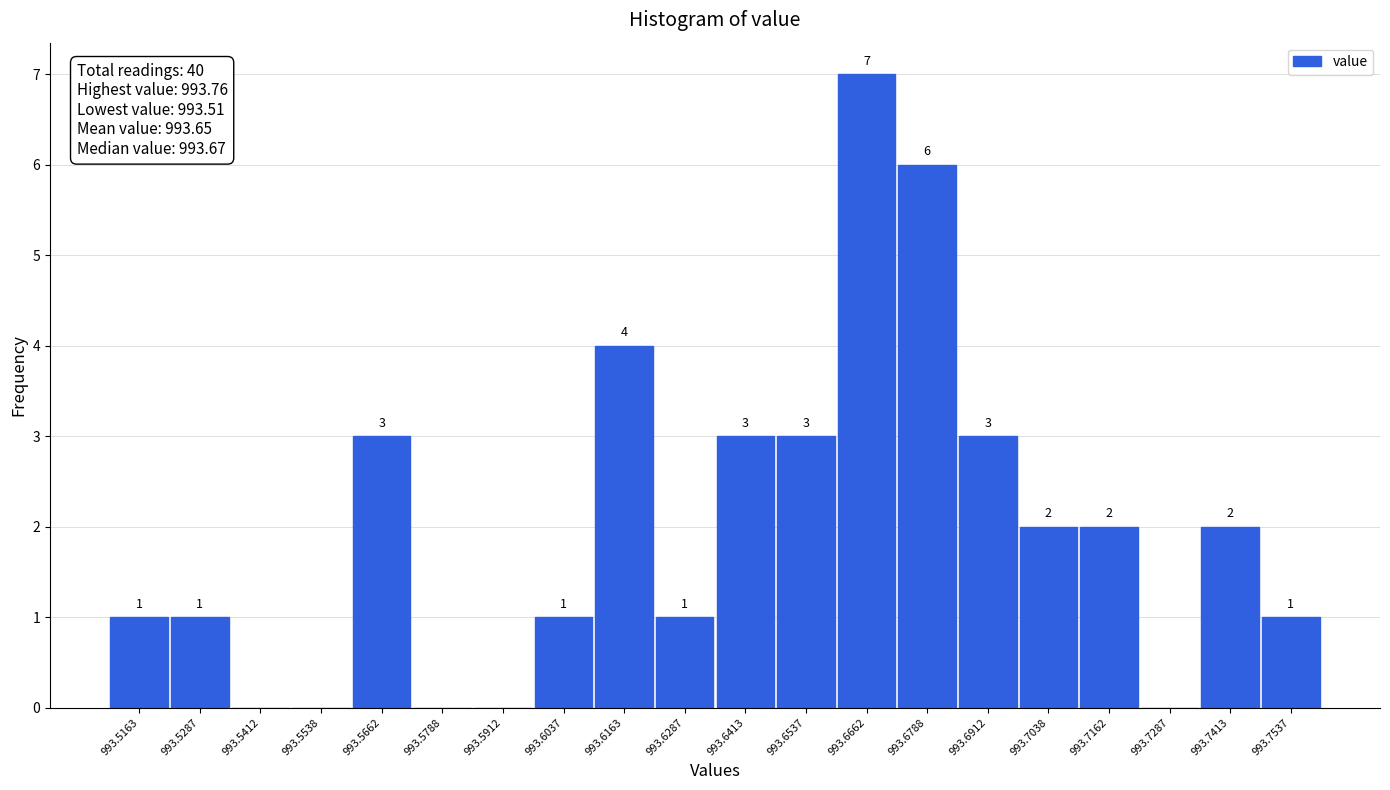

Over which range of the x-axis is the bar tallest?

993.660 to 993.672